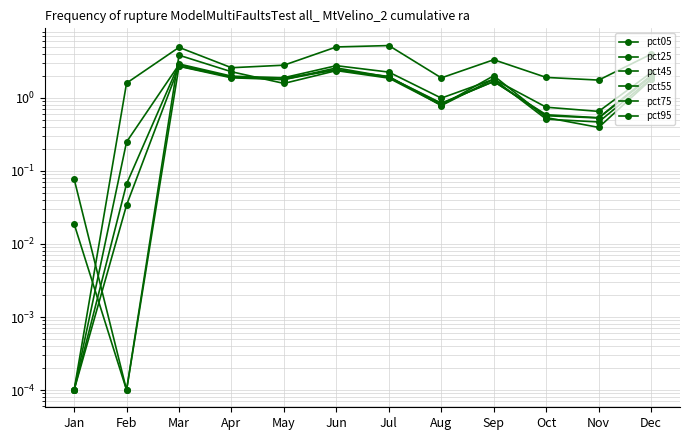

What is the sum of all pct05 values?

34.9